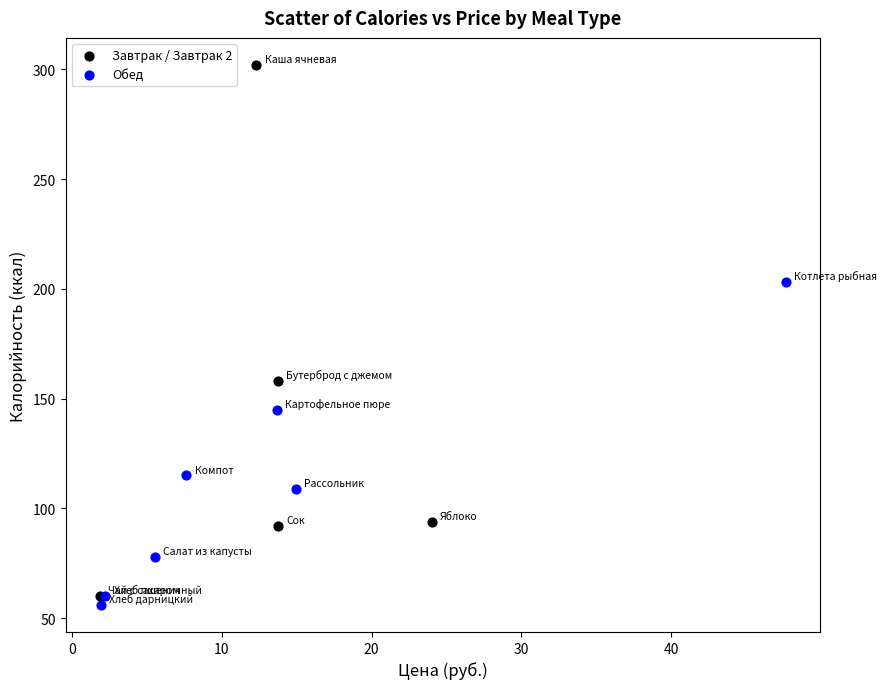

What are all the series names shown in the legend?

Завтрак / Завтрак 2, Обед